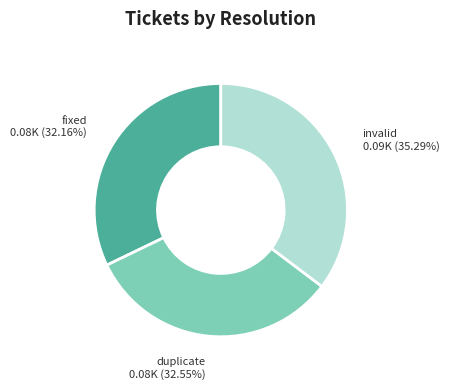

Count the number of slices in the pie.

3